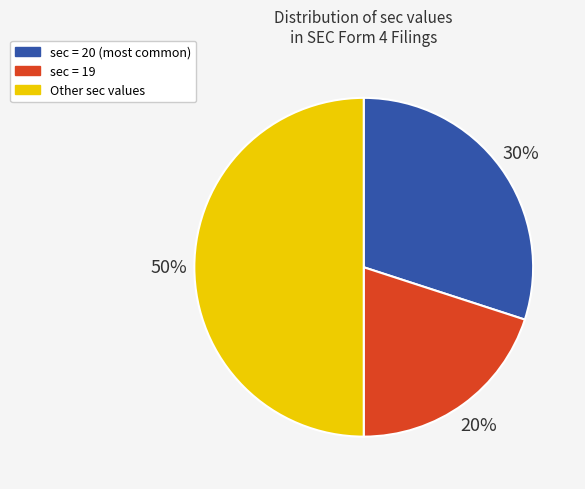

Between sec = 20 (most common) and sec = 19, which is larger?

sec = 20 (most common)